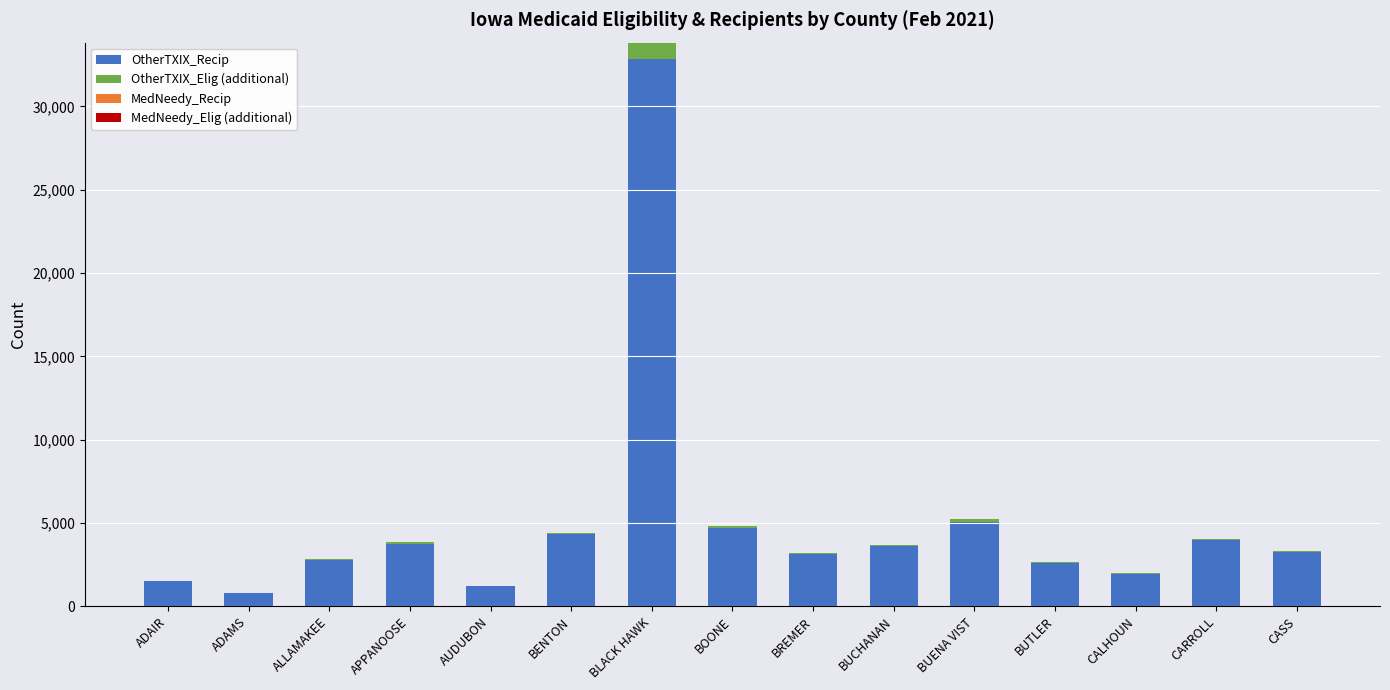

What is the label of the 5th bar from the right?

BUENA VIST